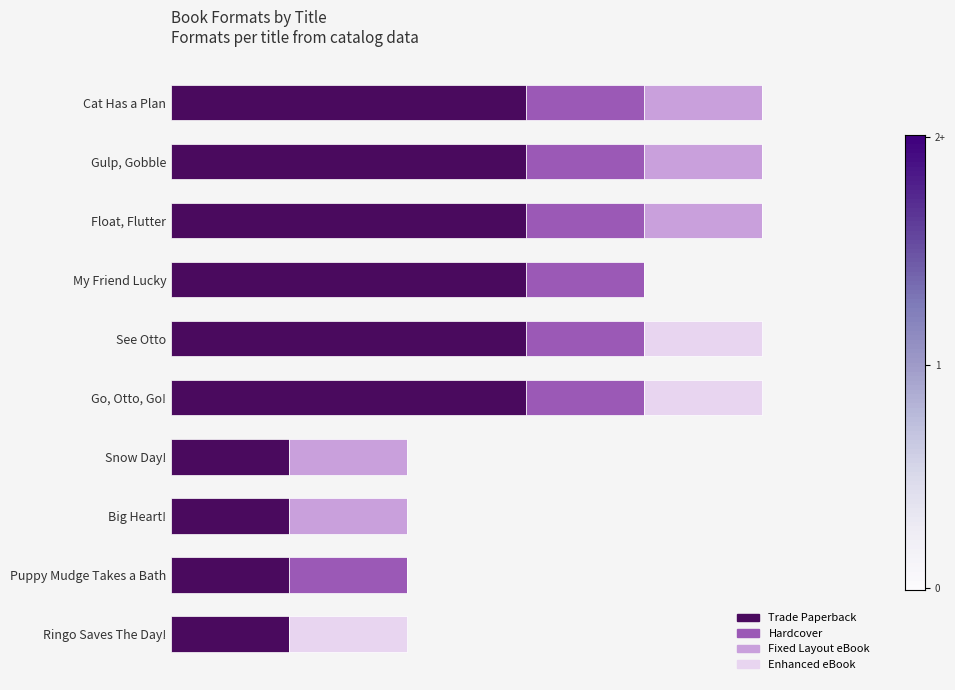

Reading left to right, extract all data points from this chart.

Trade Paperback: 3	3	3	3	3	3	1	1	1	1
Hardcover: 1	1	1	1	1	1	0	0	1	0
Fixed Layout eBook: 1	1	1	0	0	0	1	1	0	0
Enhanced eBook: 0	0	0	0	1	1	0	0	0	1